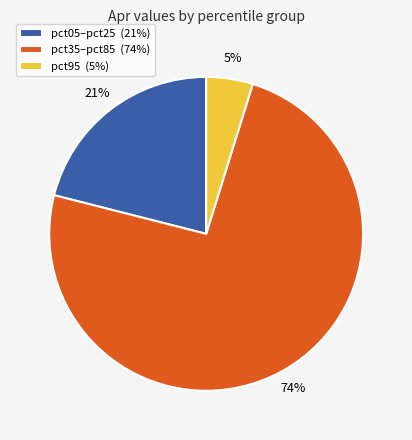

Does pct05–pct25 (21%) account for over 50% of the chart?

No